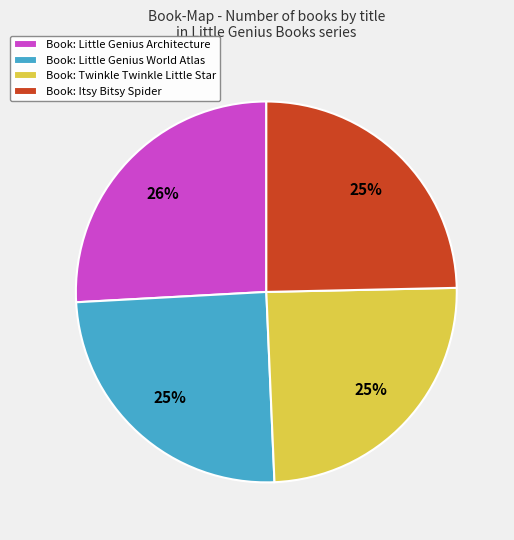

Which slice is the largest?

Book: Little Genius Architecture